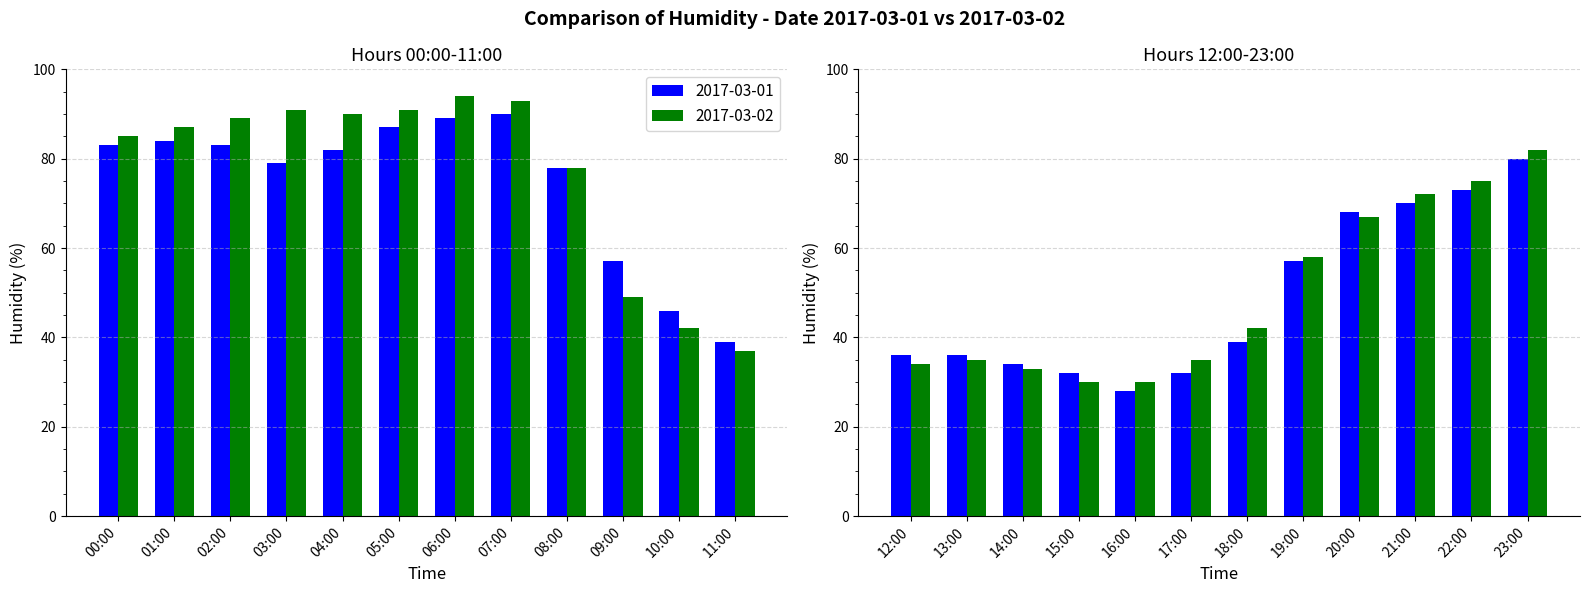

Count the number of data series in this chart.

2